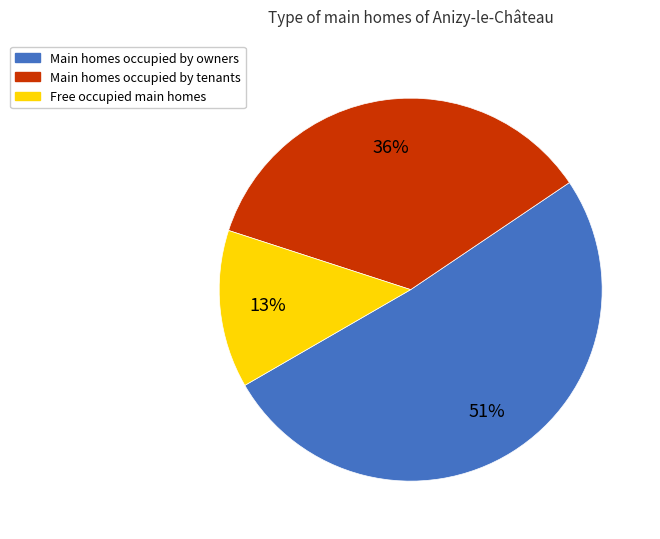

Which category has the smallest portion of the pie?

Free occupied main homes